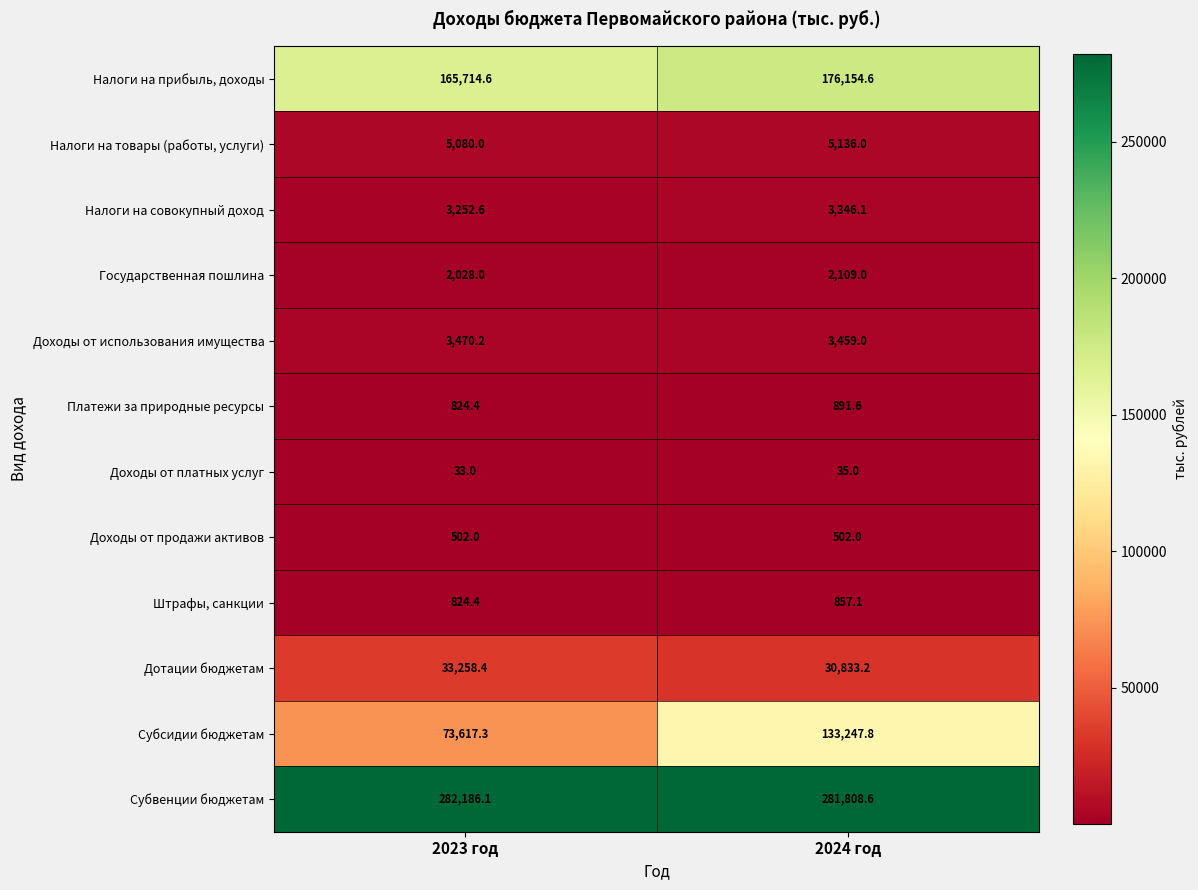

Between 2023 год and 2024 год, which series saw the biggest shift?

Субсидии бюджетам